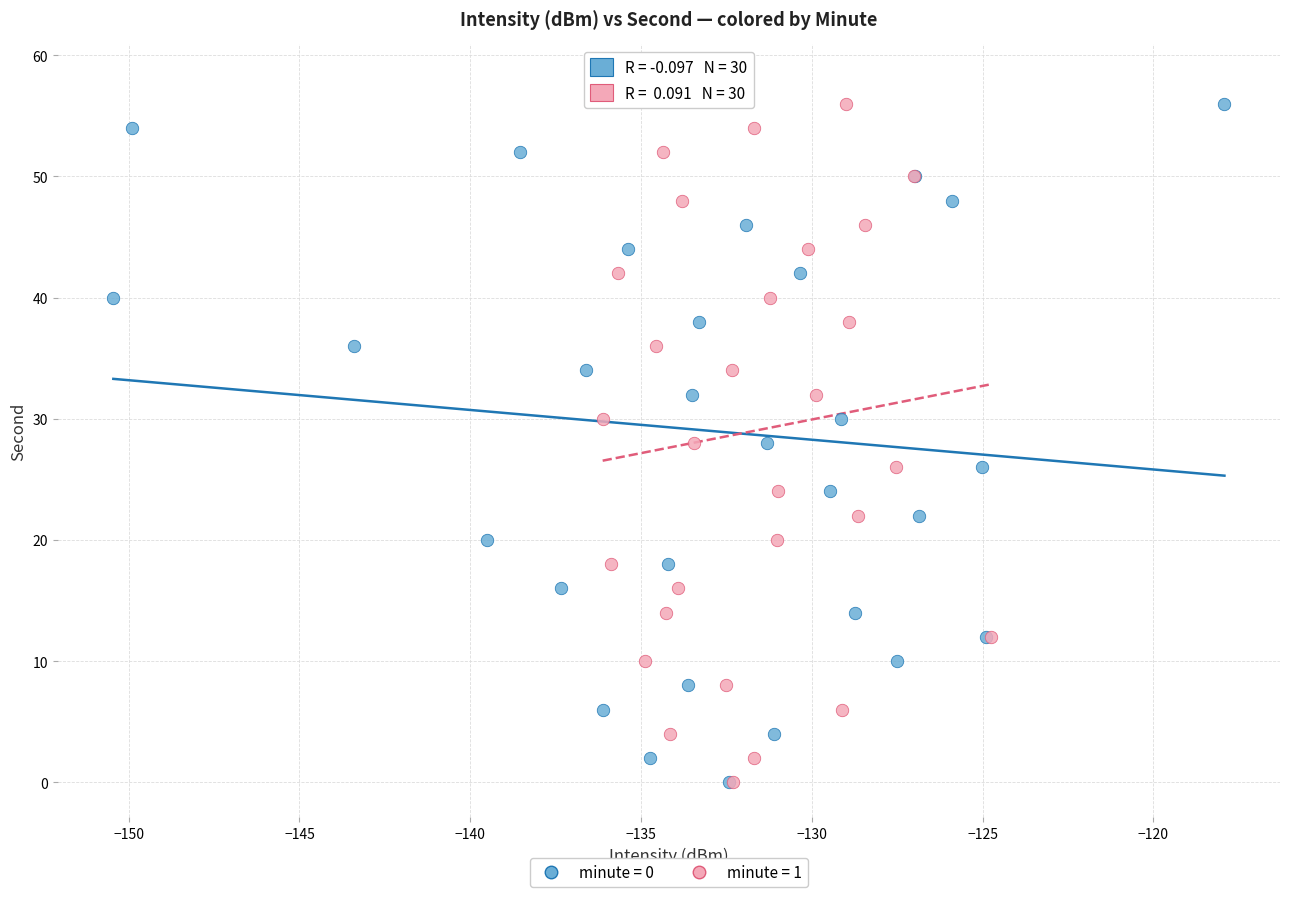

What are all the series names shown in the legend?

minute = 0, minute = 1